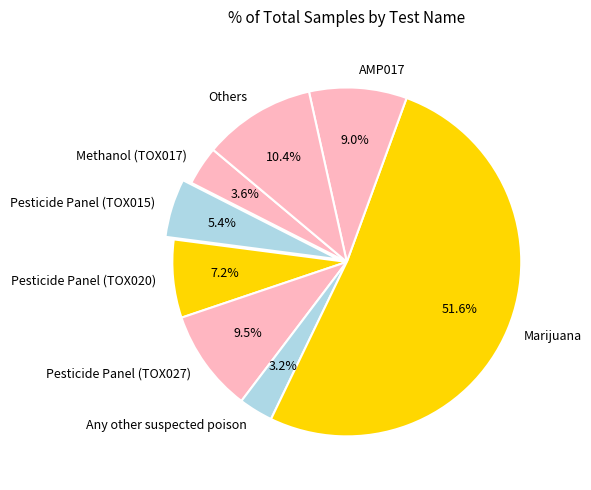

Does any single category account for the majority?

Yes